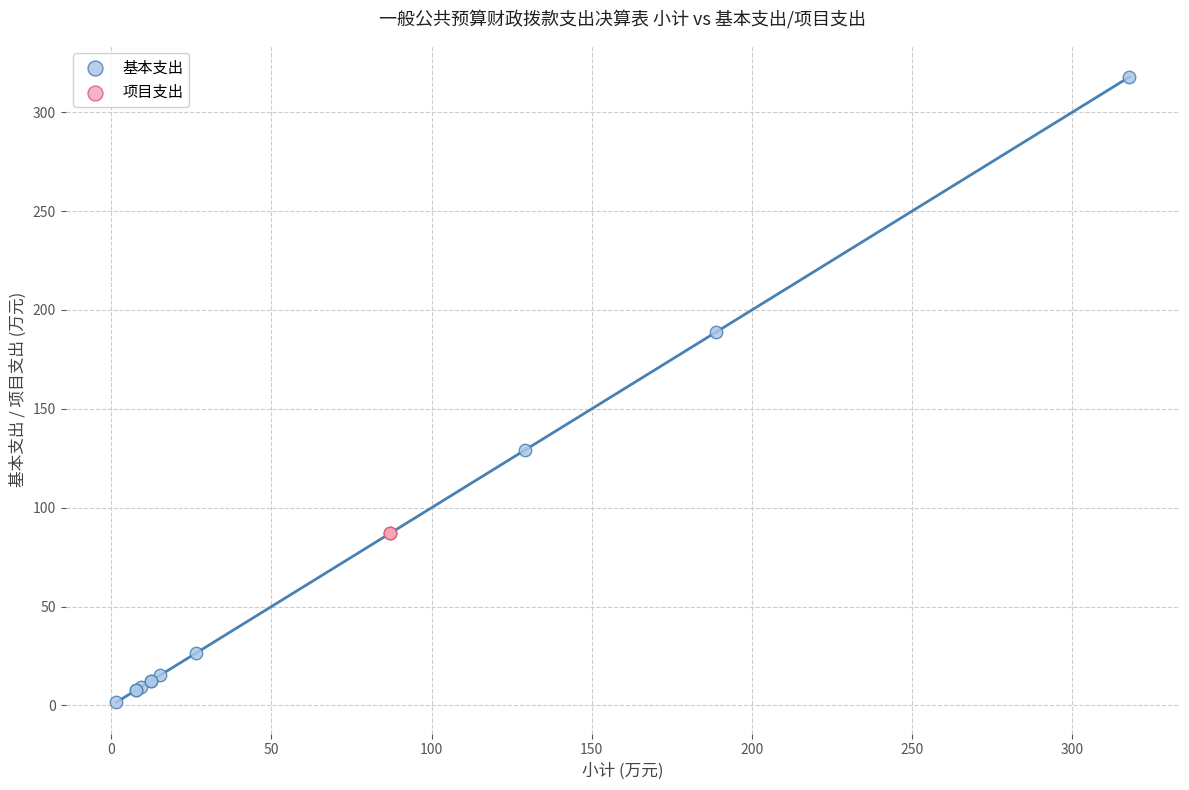

Which series reaches the maximum Y coordinate?

基本支出